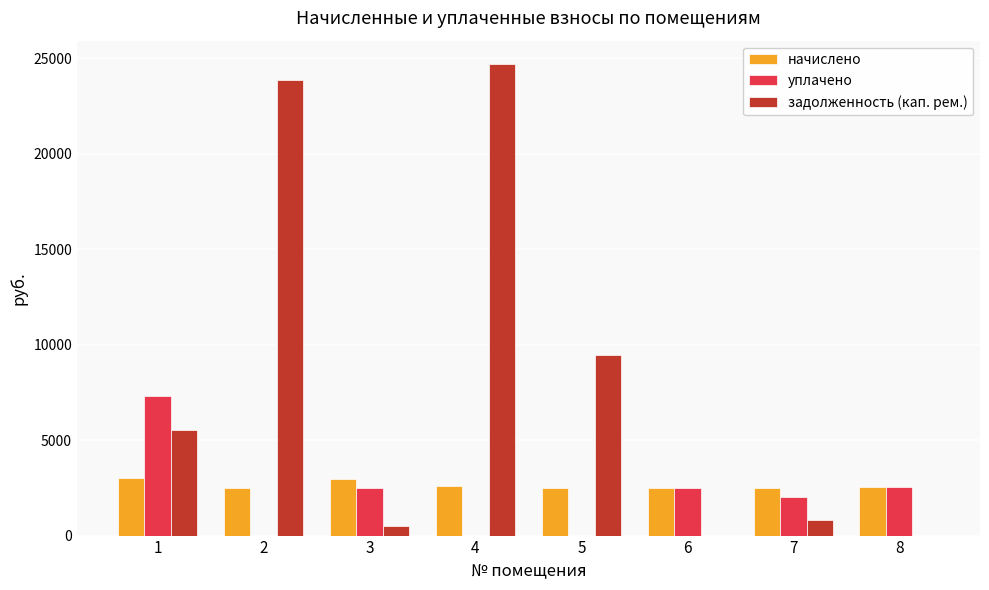

Does the chart contain stacked bars?

No